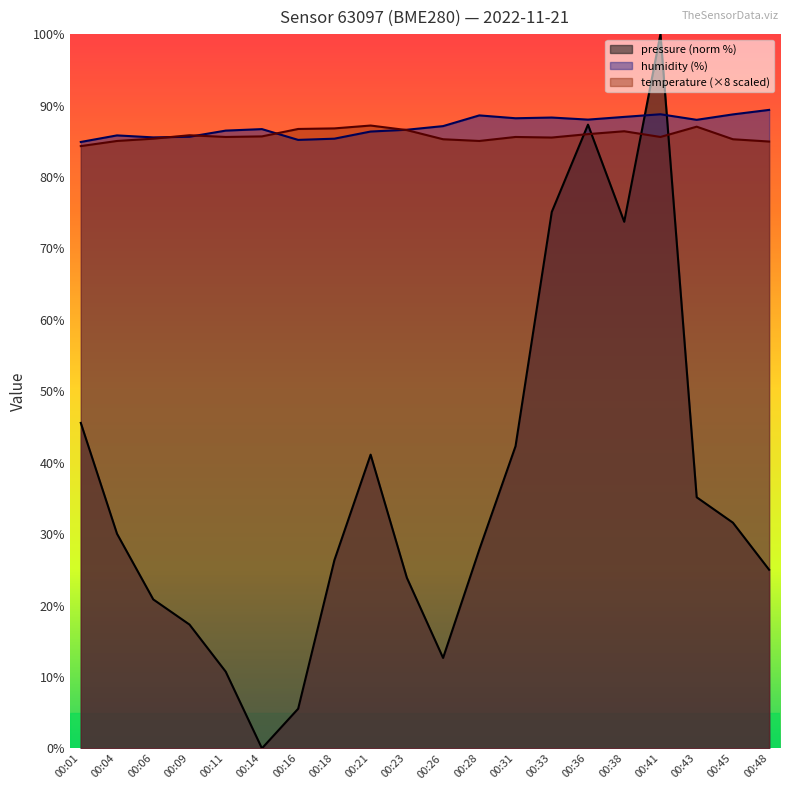

Which series has the largest total across all categories?

humidity (%)